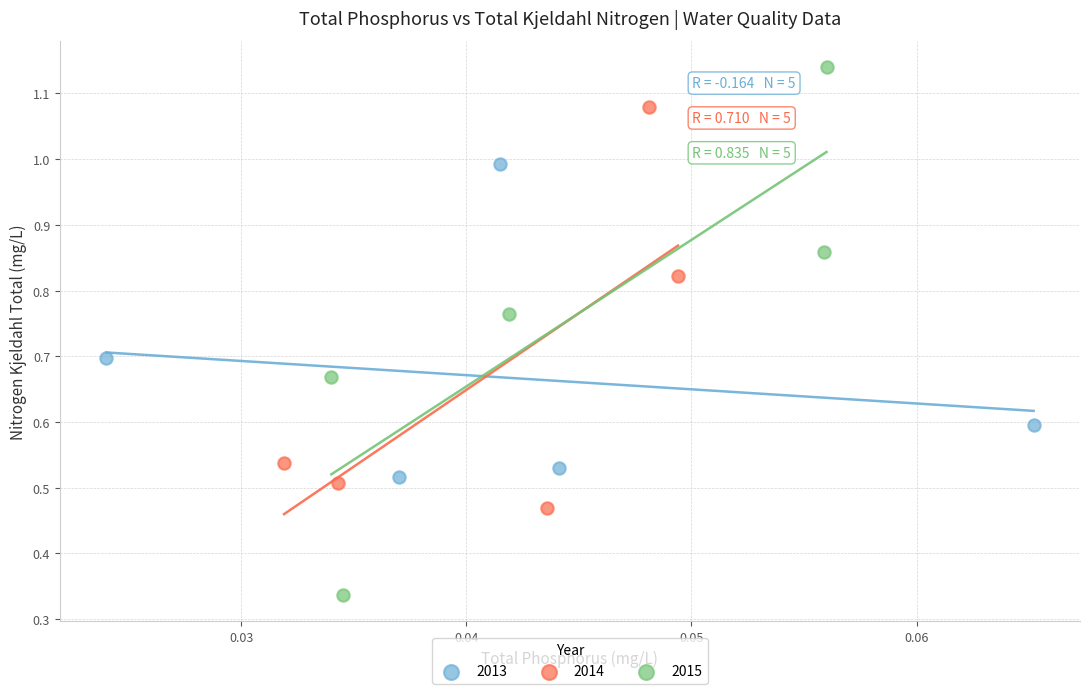

Which series reaches the maximum Y coordinate?

2015